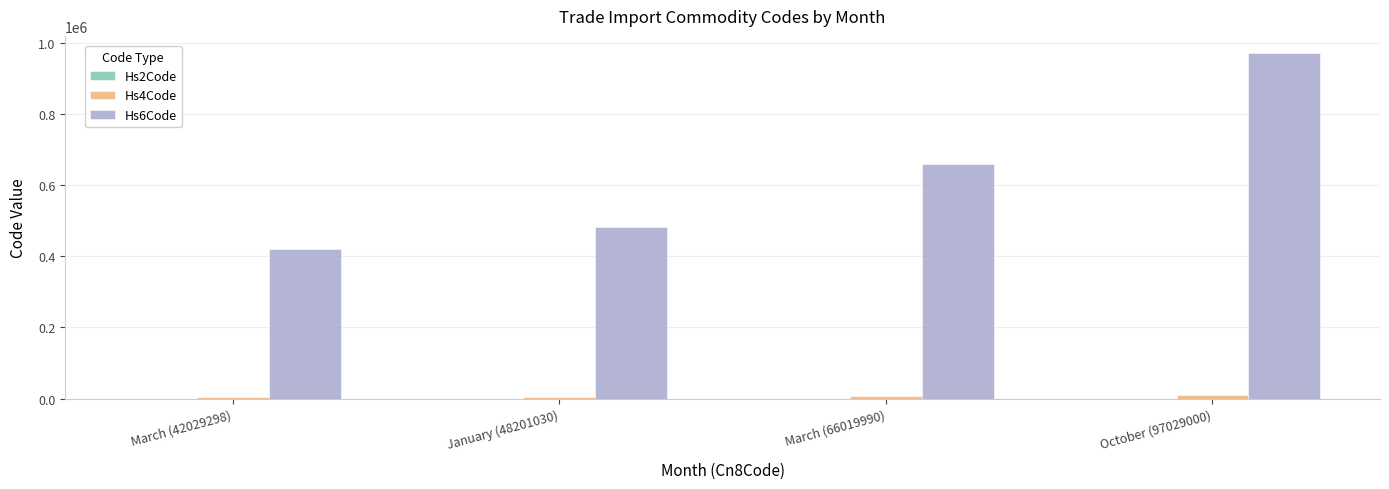

Which label corresponds to the largest value in the chart?

October (97029000)